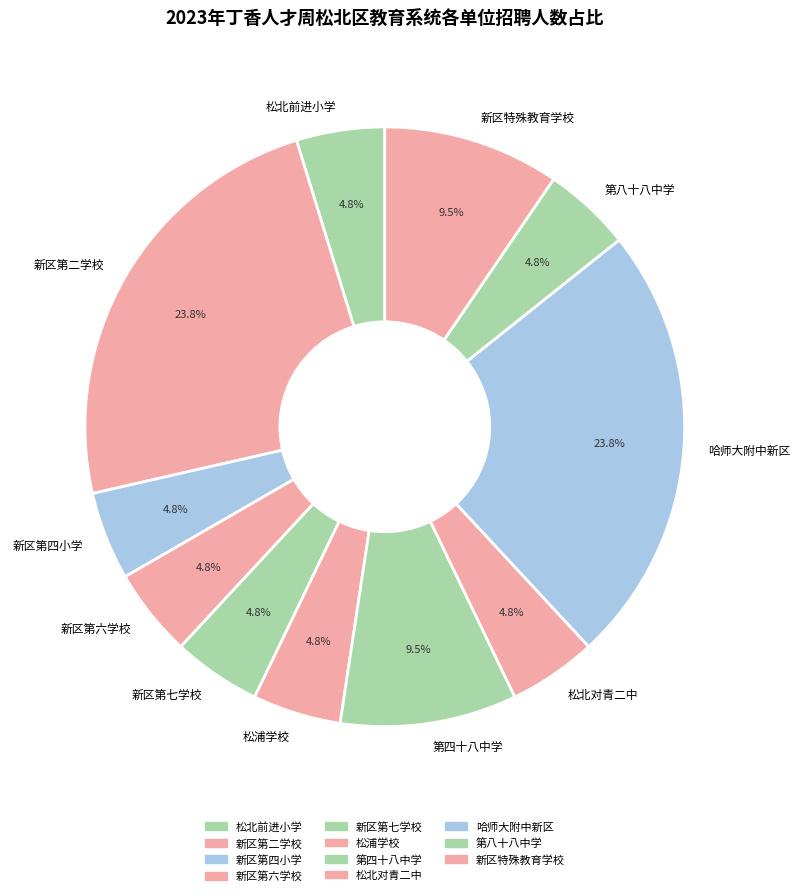

Which has a higher value, 新区第二学校 or 新区第四小学?

新区第二学校